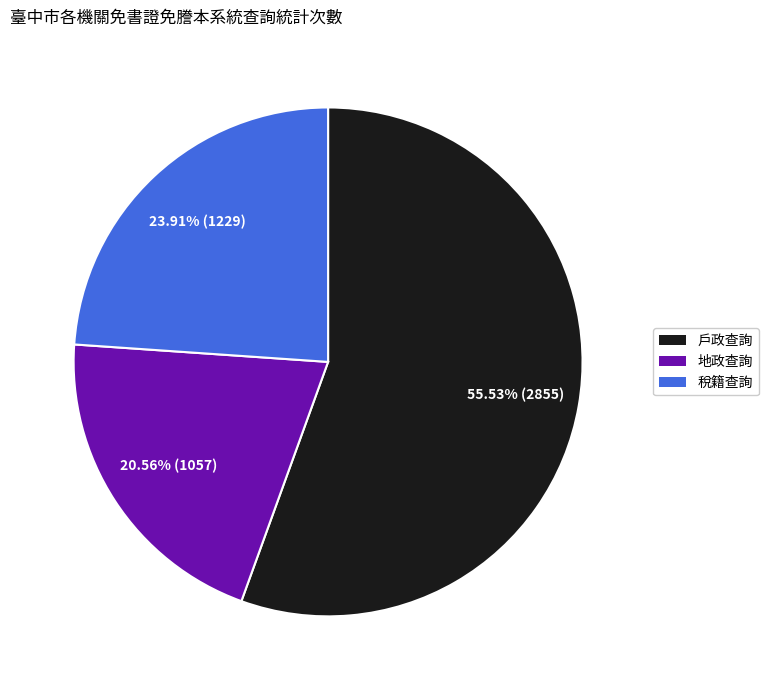

How many segments does this pie chart have?

3